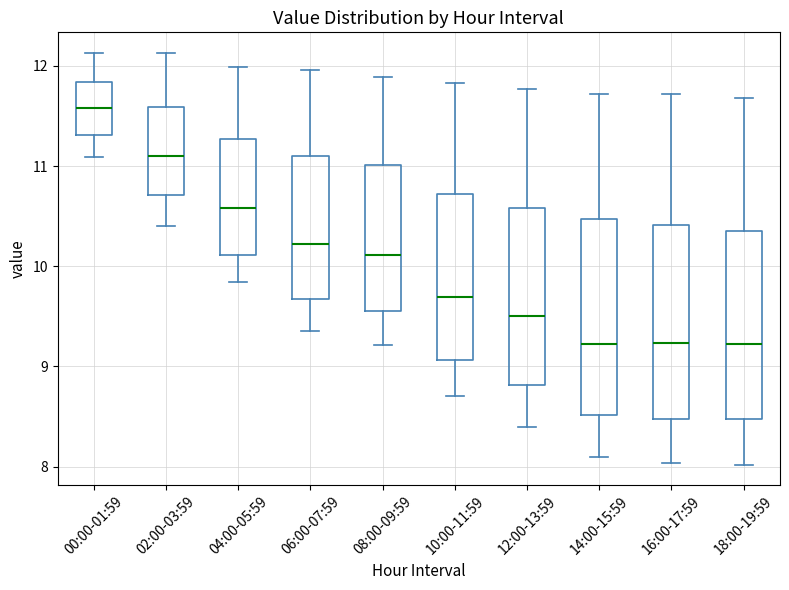

Where does the upper whisker of the box for 16:00-17:59 end on the y-axis? The values are not printed on the chart, so give them approximately, as read against the axis.

11.7